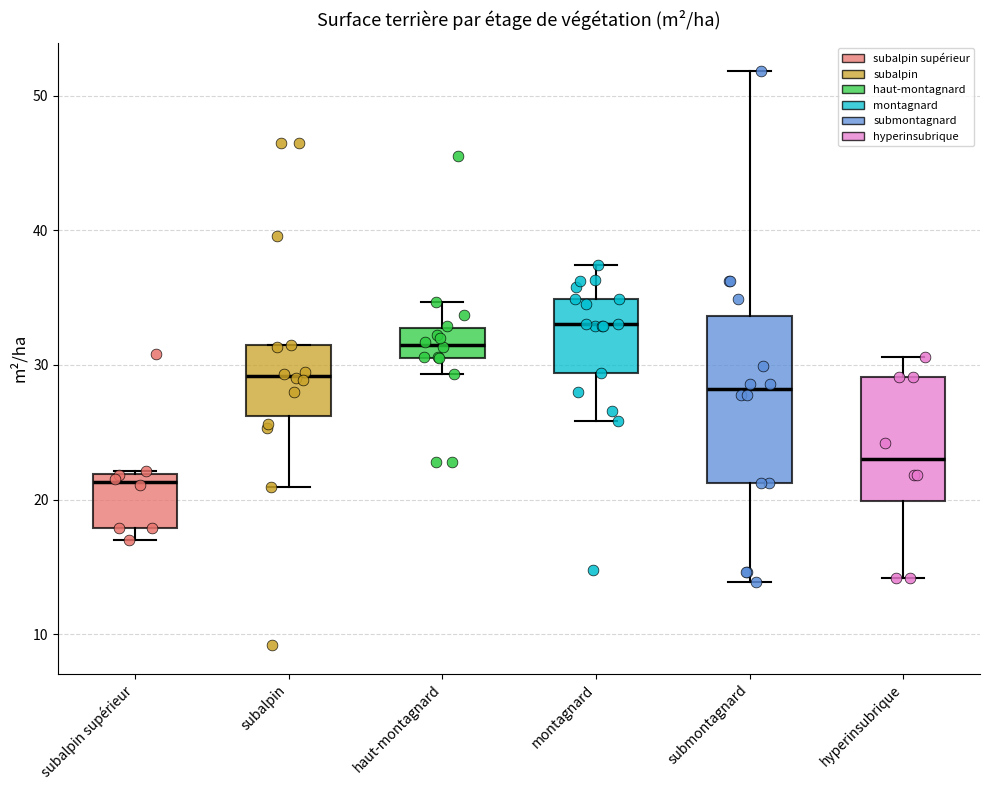

Comparing the boxes themselves (not the whiskers), which one is the tallest?

submontagnard